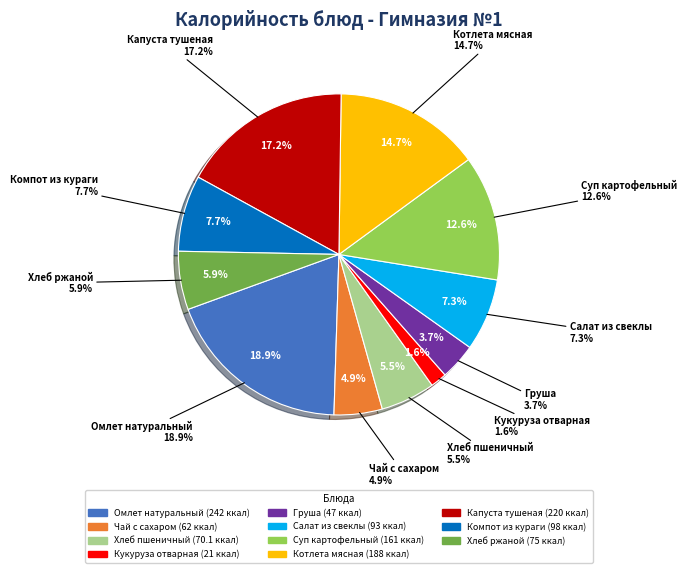

To the nearest percent, what portion does Салат из свеклы represent?

7%